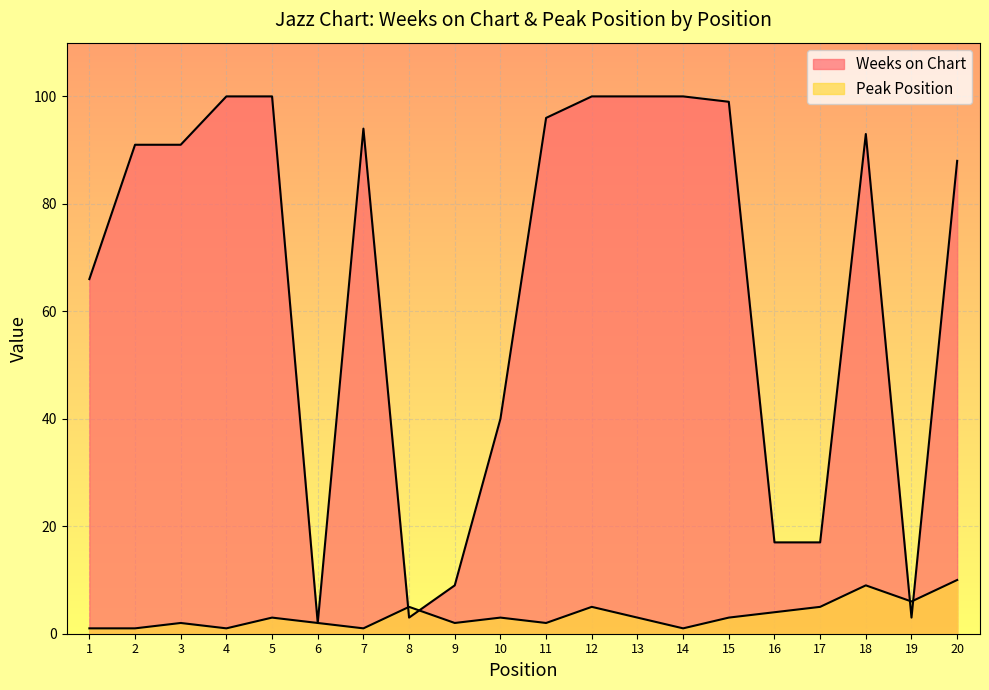

Rank the categories by Weeks on Chart value from highest to lowest.

4, 5, 12, 13, 14, 15, 11, 7, 18, 2, 3, 20, 1, 10, 16, 17, 9, 8, 19, 6